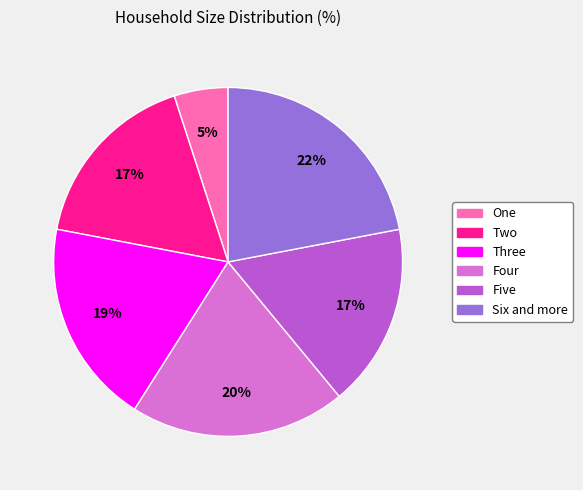

True or false: One accounts for 5% of the total.

True